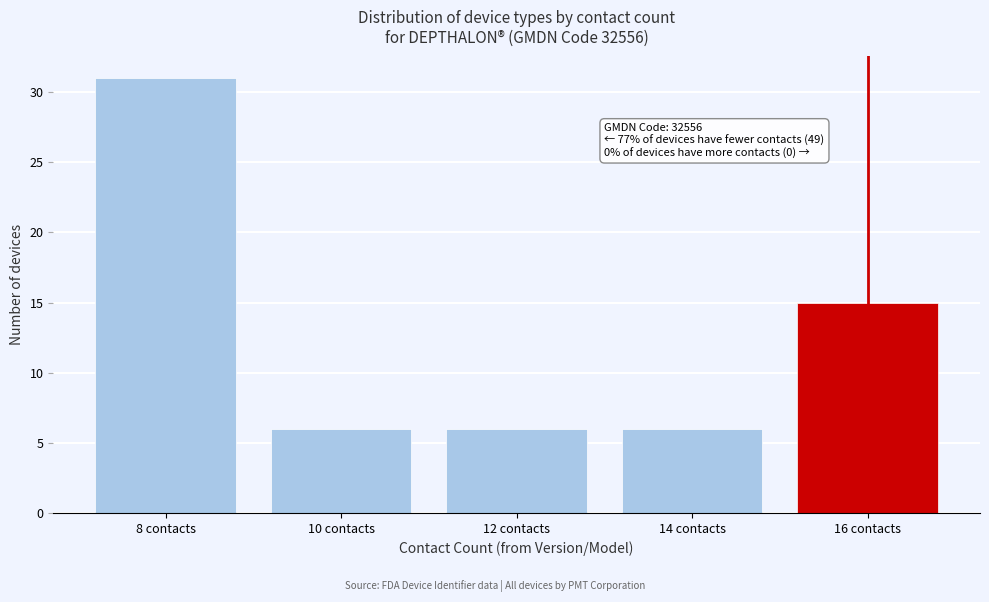

Reading left to right, extract all data points from this chart.

31	6	6	6	15